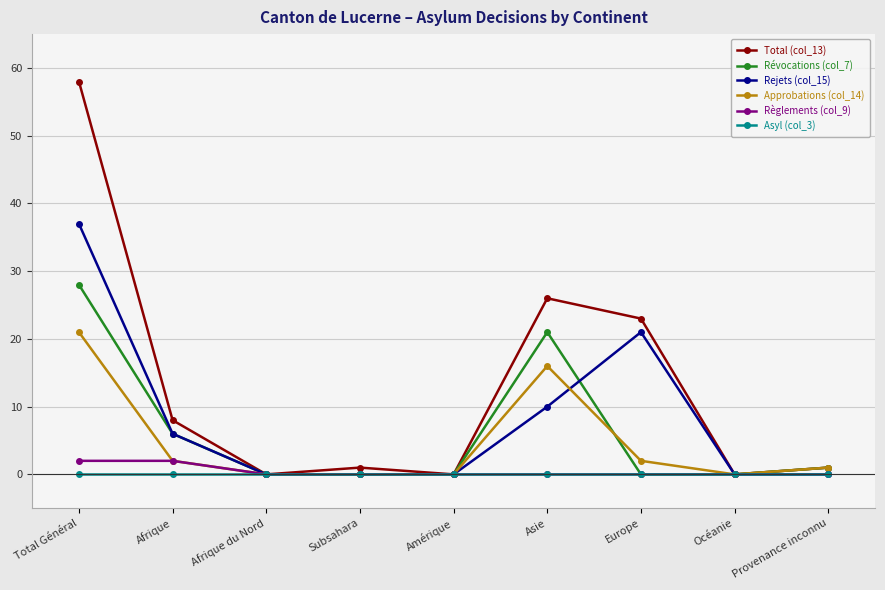

What is the highest value of the Total (col_13) series?

58